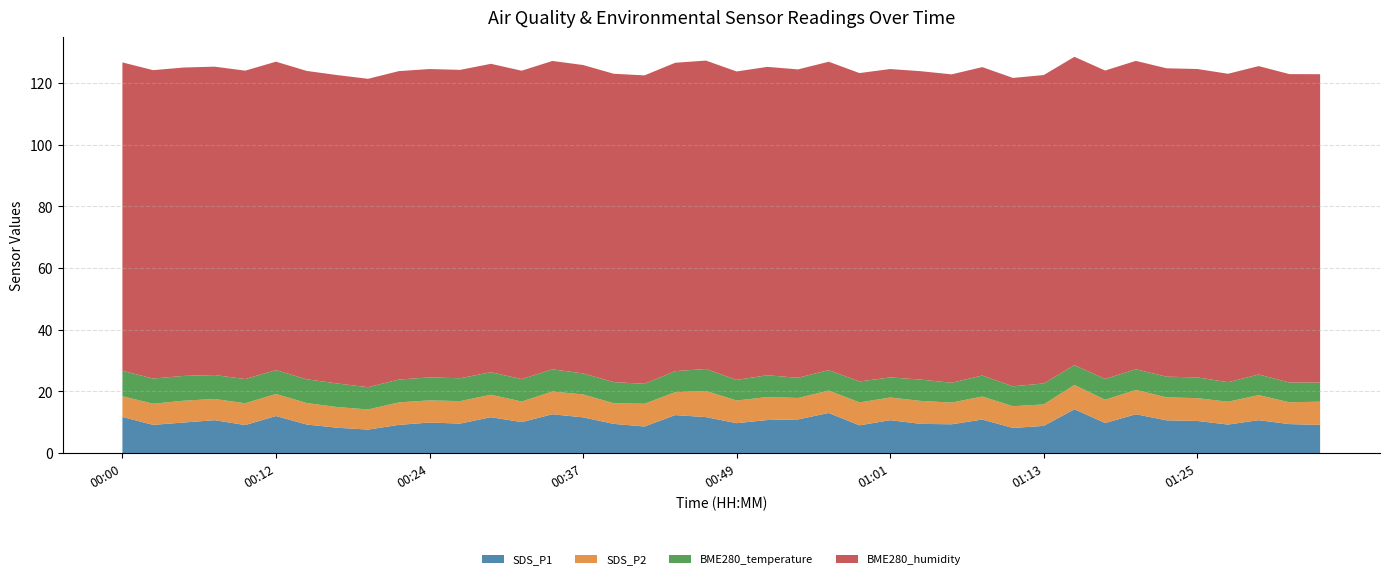

Reading right to left, what are all the values shown in this chart?

SDS_P1: 9.1	9.4	10.7	9.2	10.4	10.6	12.6	9.7	14.2	8.8	8.1	10.8	9.3	9.4	10.7	9.0	13.0	10.9	10.7	9.7	11.7	12.3	8.6	9.4	11.6	12.6	10.0	11.6	9.6	9.9	9.1	7.6	8.2	9.2	12.0	9.1	10.7	9.9	9.1	11.7
SDS_P2: 7.5	7.1	8.1	7.4	7.4	7.5	7.9	7.5	7.9	7.0	7.0	7.5	7.0	7.5	7.3	7.4	7.3	7.0	7.5	7.3	8.5	7.4	7.4	6.7	7.4	7.4	6.7	7.3	7.3	7.2	7.3	6.5	6.7	7.0	7.2	7.1	6.9	7.1	6.8	6.7
BME280_temperature: 6.2	6.4	6.7	6.3	6.7	6.7	6.7	6.8	6.4	6.8	6.5	6.8	6.4	6.9	6.5	6.8	6.6	6.5	7.1	6.7	7.1	6.8	6.5	6.8	6.8	7.2	7.3	7.3	7.4	7.4	7.4	7.2	7.7	7.7	7.8	7.8	7.8	8.0	8.2	8.2
BME280_humidity: 100.0	100.0	100.0	100.0	100.0	100.0	100.0	100.0	100.0	100.0	100.0	100.0	100.0	100.0	100.0	100.0	100.0	100.0	100.0	100.0	100.0	100.0	100.0	100.0	100.0	100.0	100.0	100.0	100.0	100.0	100.0	100.0	100.0	100.0	100.0	100.0	100.0	100.0	100.0	100.0